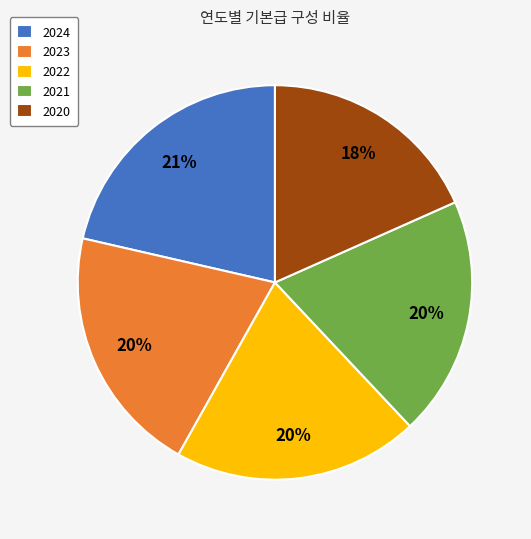

What is the largest slice in the pie chart?

2024